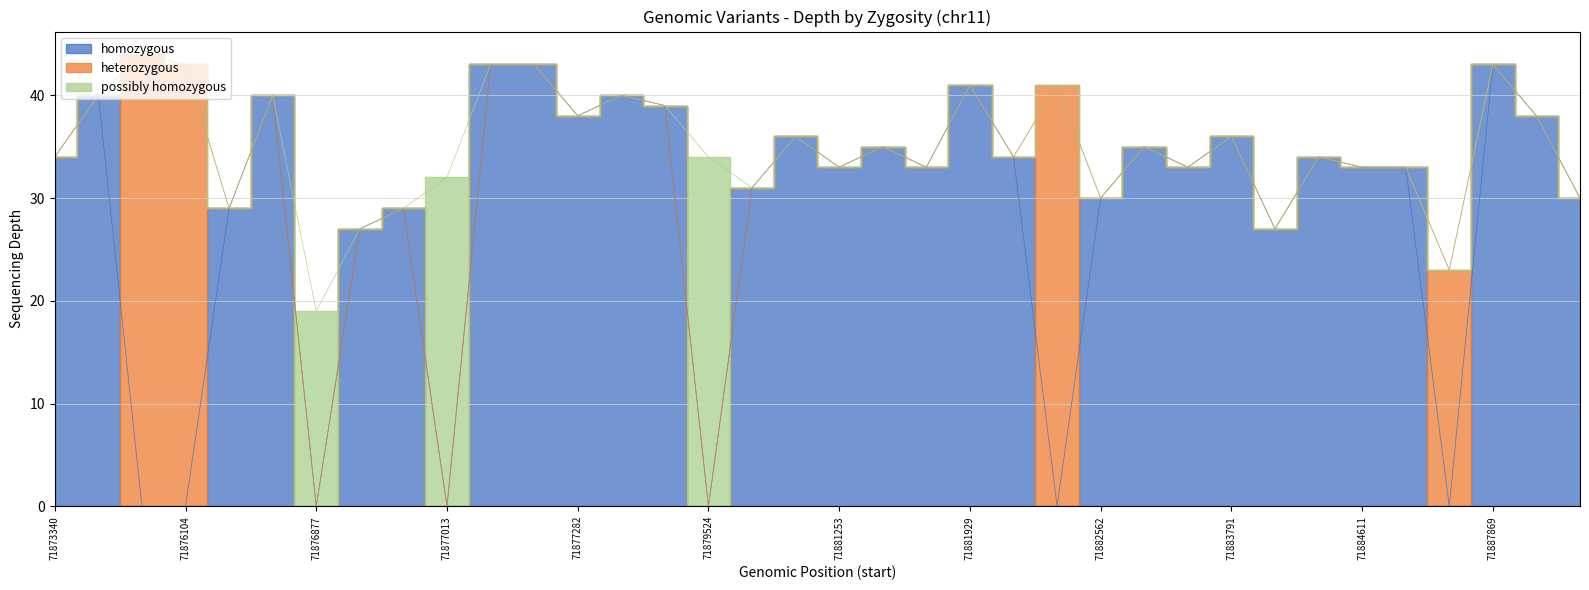

What is the highest value of the possibly homozygous series?

34